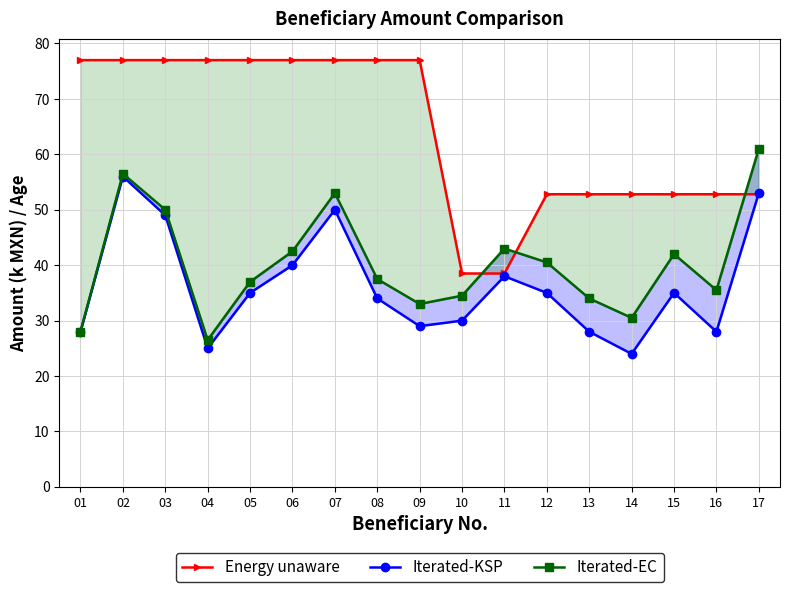

Where is the first local maximum for Iterated-KSP?

02